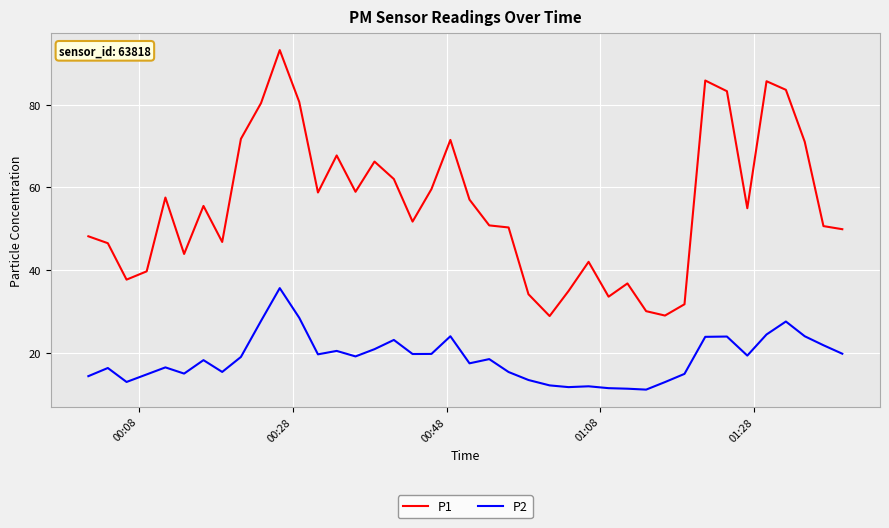

True or false: P2 and P1 cross at least once.

False